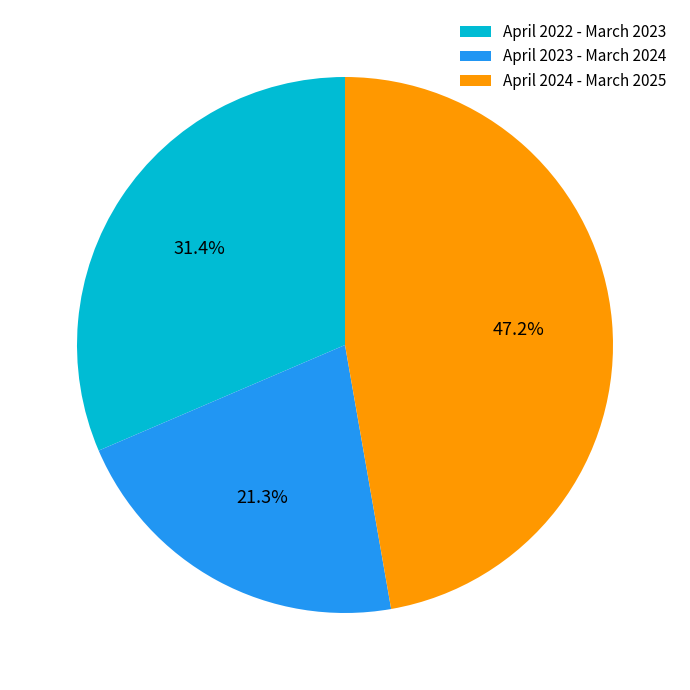

What is the largest slice in the pie chart?

April 2024 - March 2025